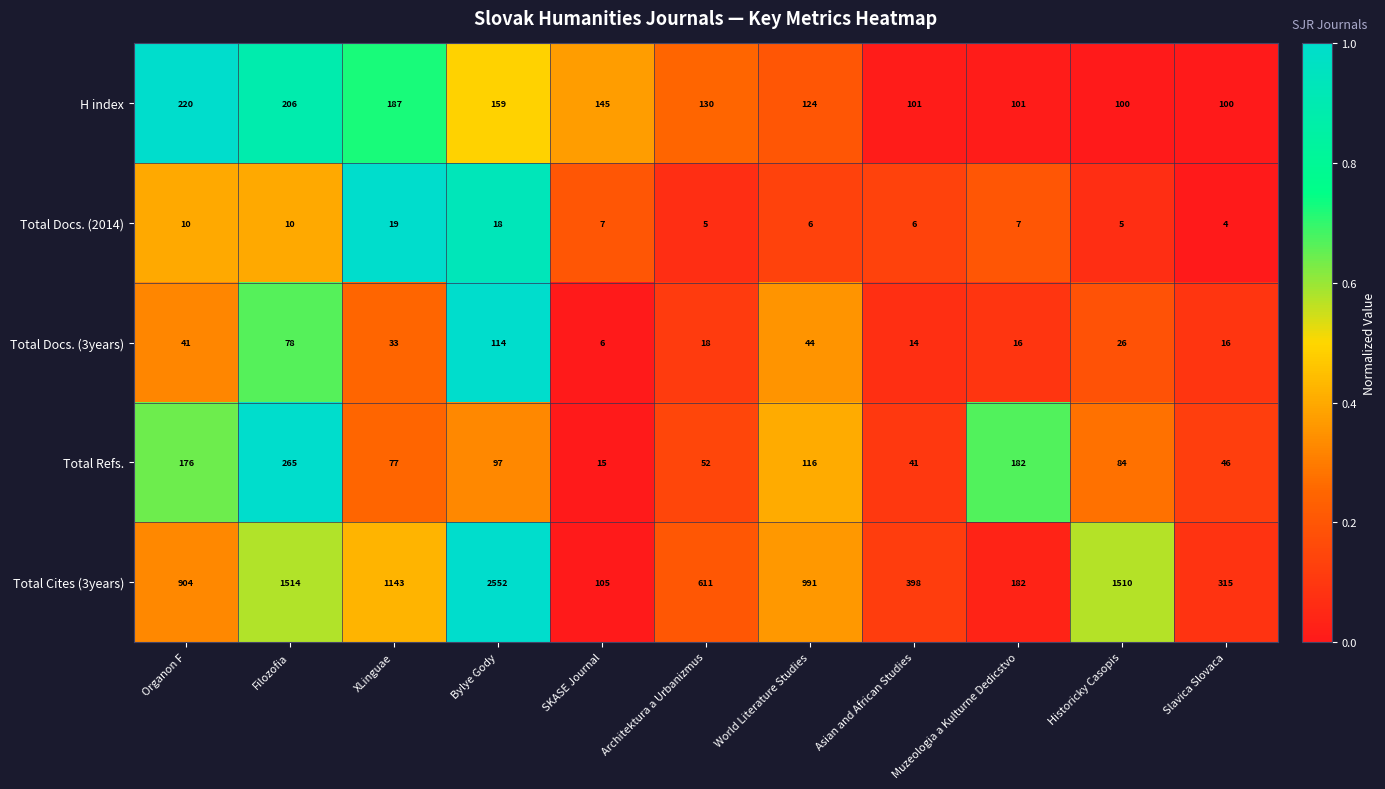

List the series in order of their peak value, lowest first.

Total Docs. (2014), Total Docs. (3years), H index, Total Refs., Total Cites (3years)